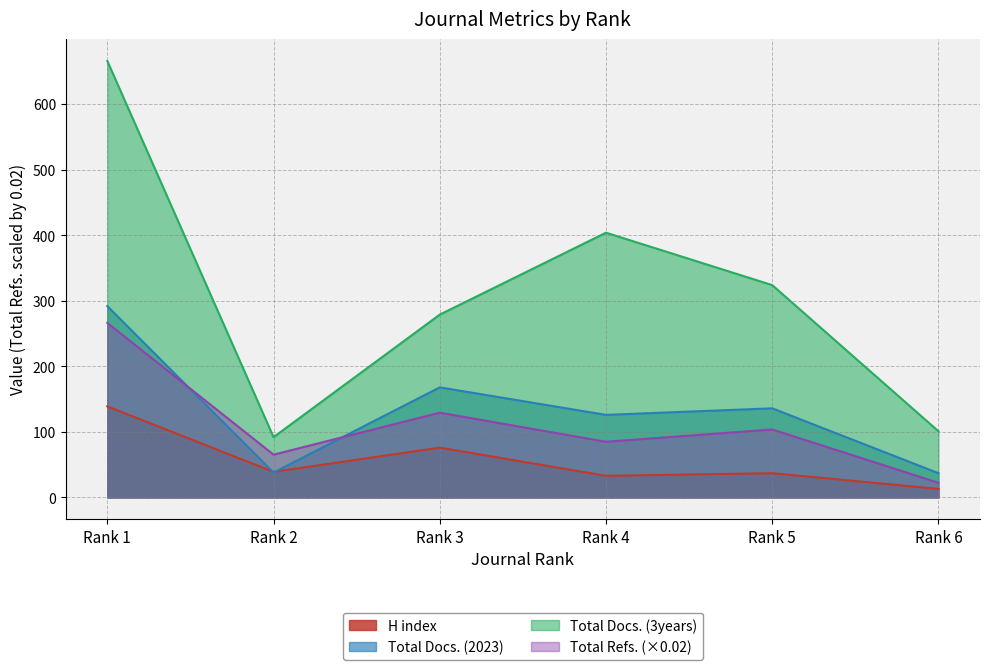

The value of Total Refs. at Rank 3 is 129.4. True or false?

True